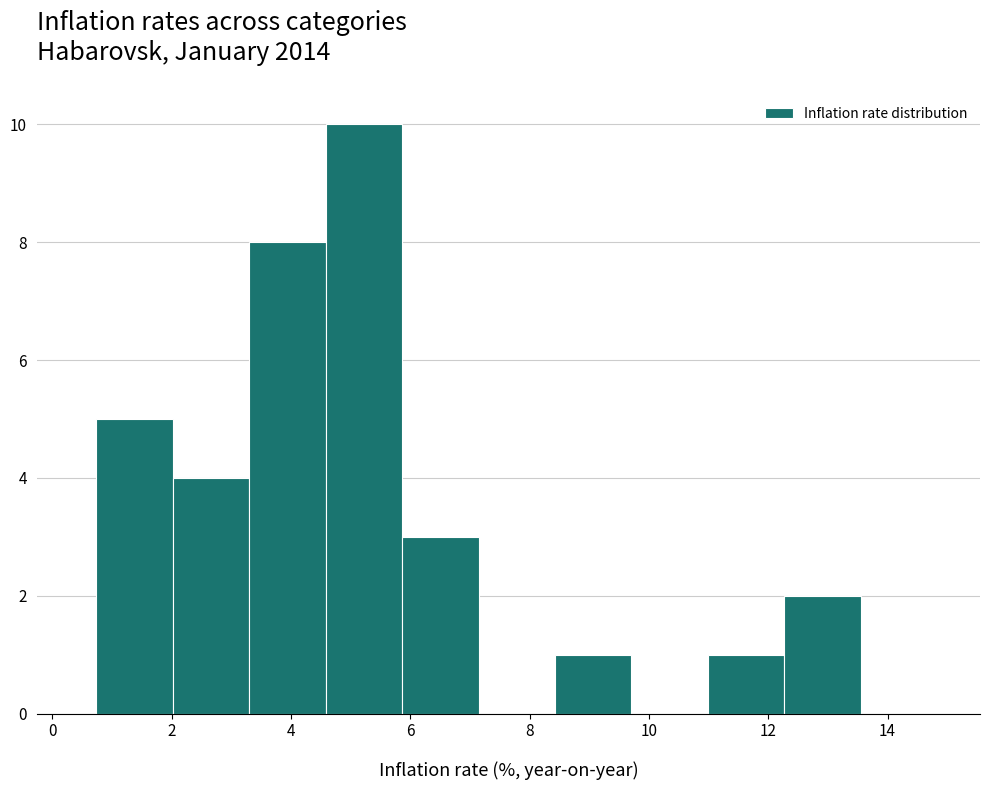

Reading left to right, transcribe this chart: for each bar, give the range it covers on the x-axis and its height. Neither the bar edges nor the heights are printed on the chart, so give them approximately, as read against the axes.

0.8 to 2.0: 5
2.0 to 3.4: 4
3.4 to 4.6: 8
4.6 to 5.8: 10
5.8 to 7.2: 3
7.2 to 8.4: 0
8.4 to 9.8: 1
9.8 to 11.0: 0
11.0 to 12.2: 1
12.2 to 13.6: 2